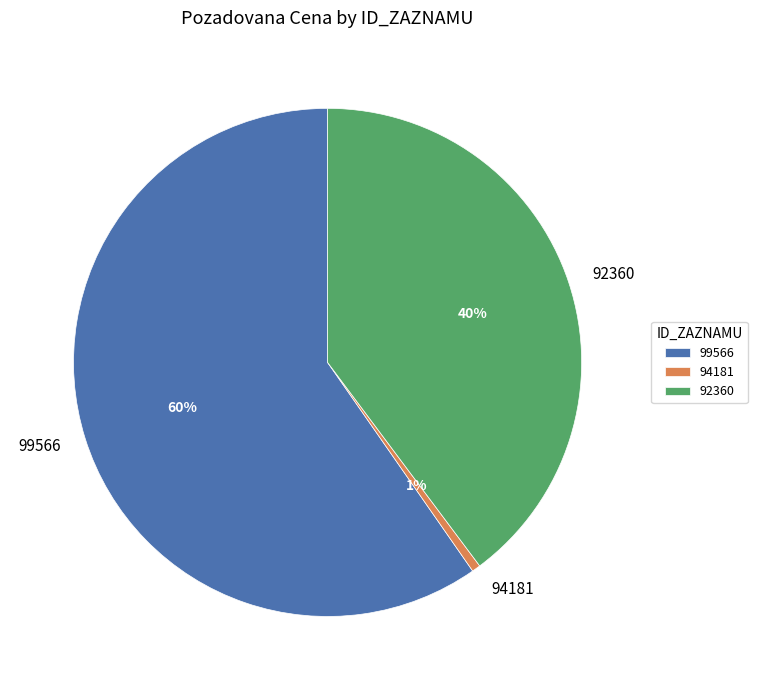

Count the number of slices in the pie.

3